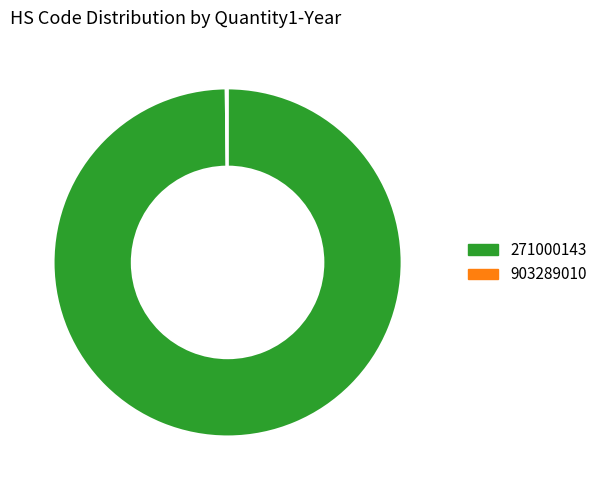

Which category has the biggest portion of the pie?

271000143